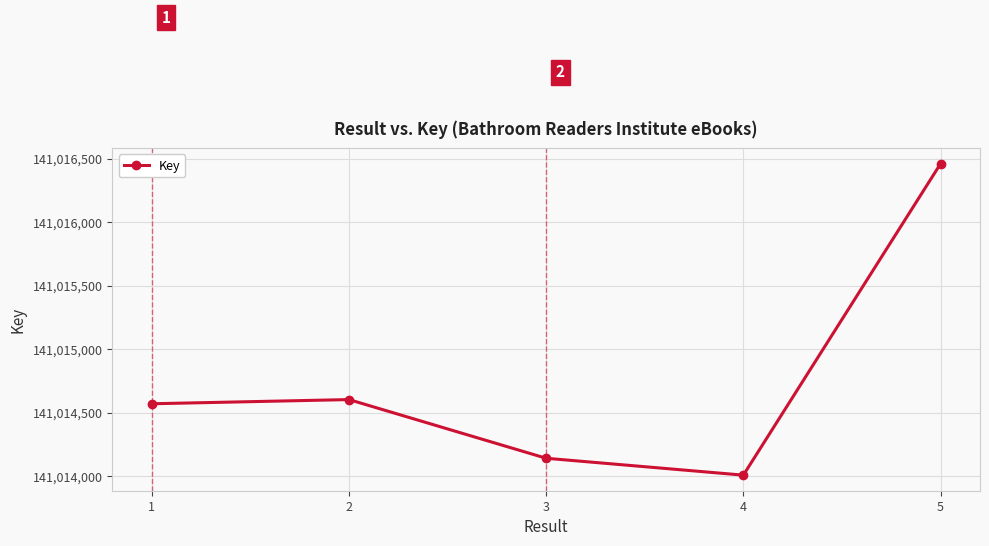

True or false: there are more than 2 points higher than both neighbors.

False